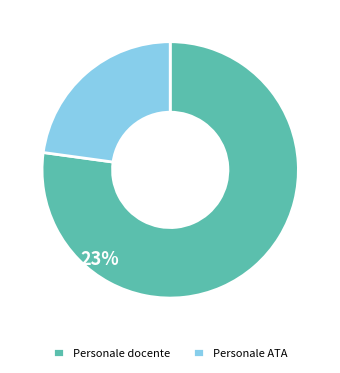

What is the smallest slice in the pie chart?

Personale ATA